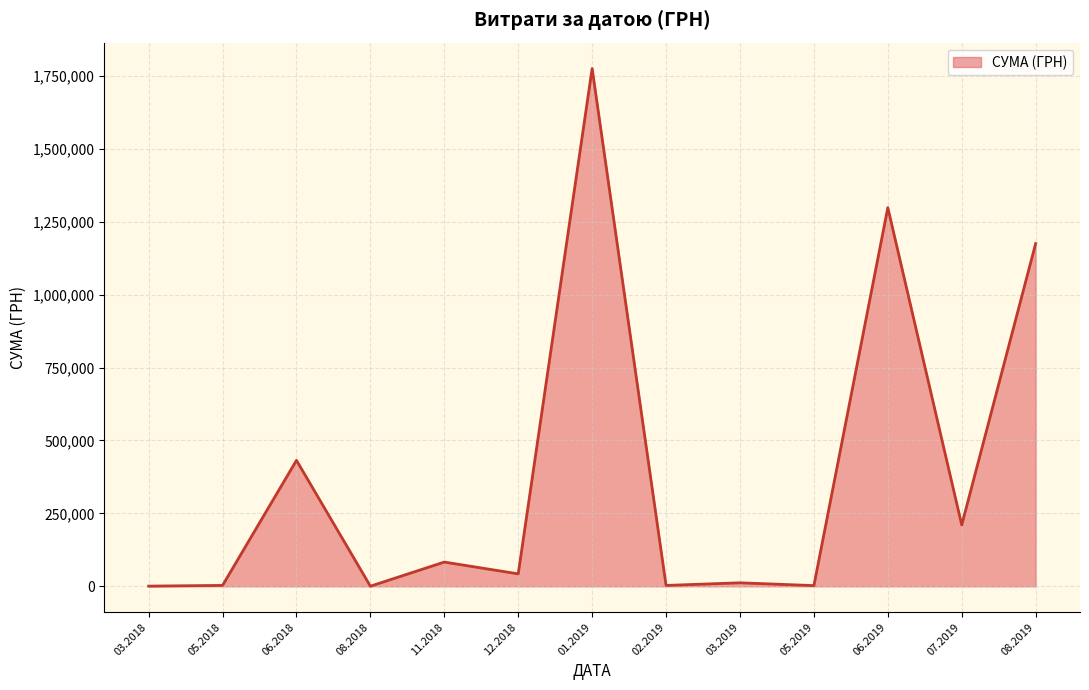

The value at 06.2019 is 1298248.4. True or false?

True